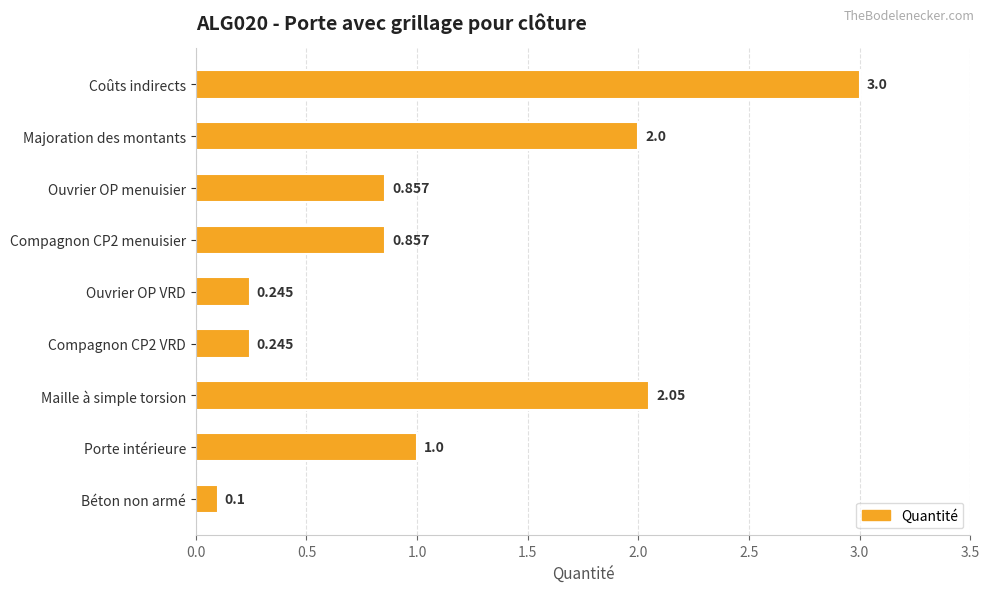

Where is the data nearest to the value 1?

Porte intérieure